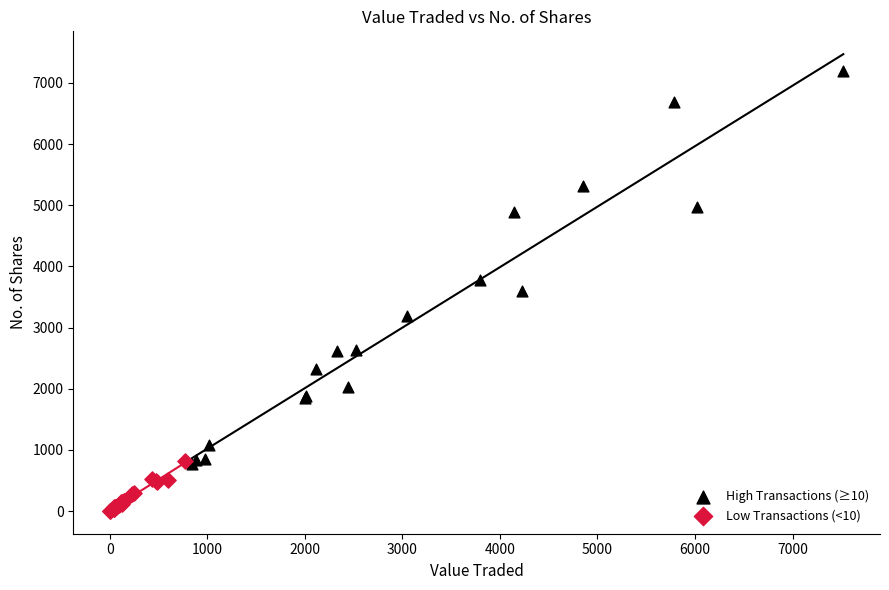

Which series has the widest spread of Y values?

High Transactions (≥10)